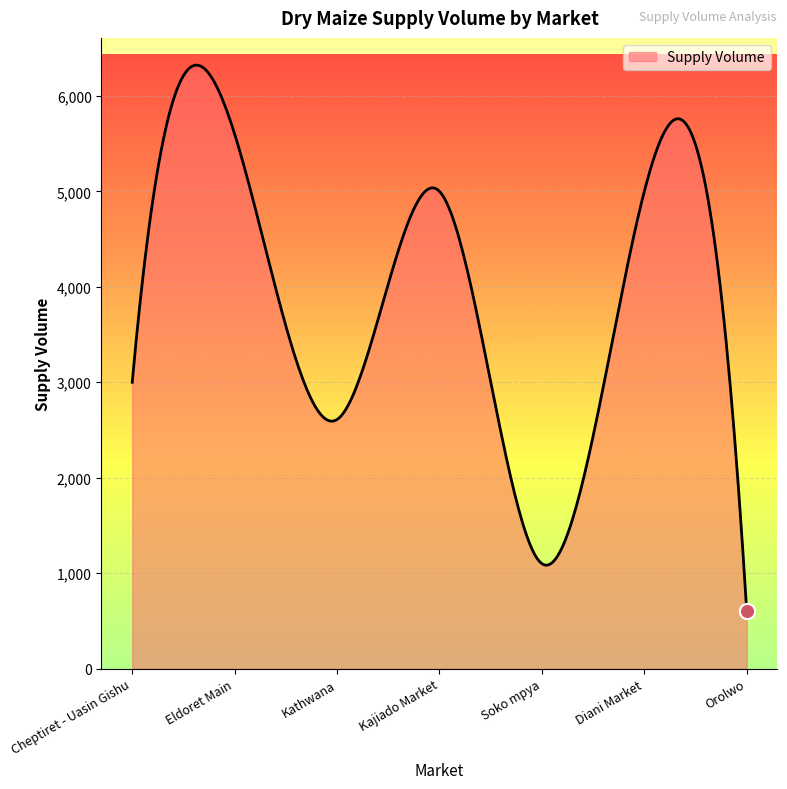

What is the smallest value displayed?

600.0